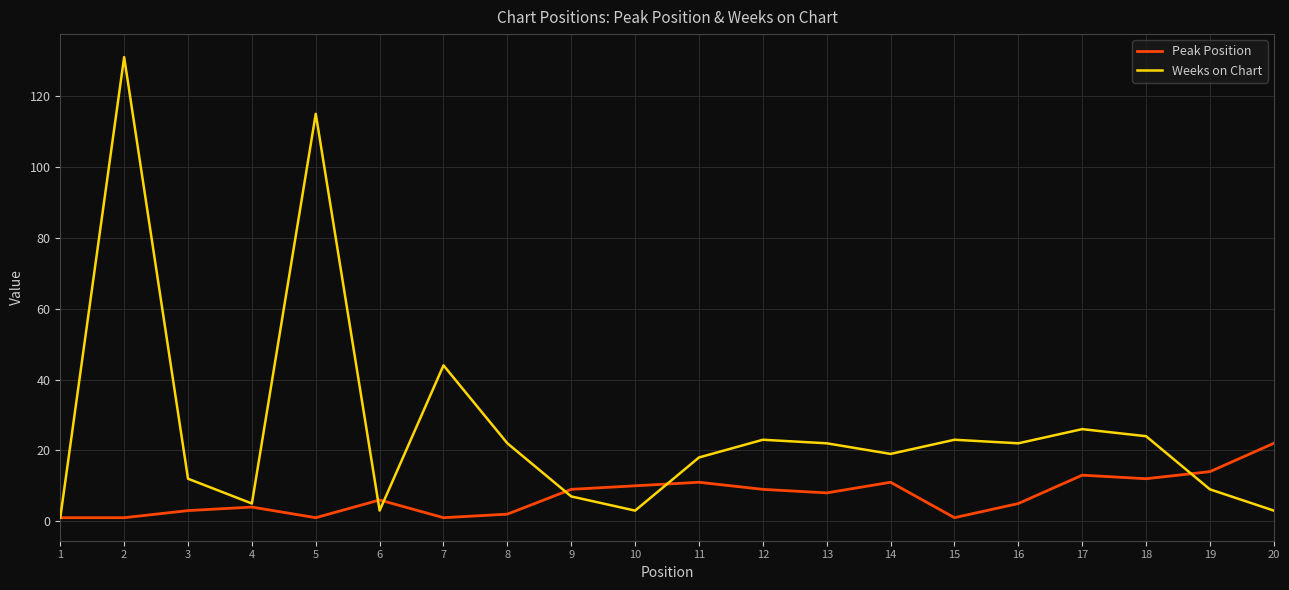

What is the difference between the maximum and minimum values in the Peak Position series?

21